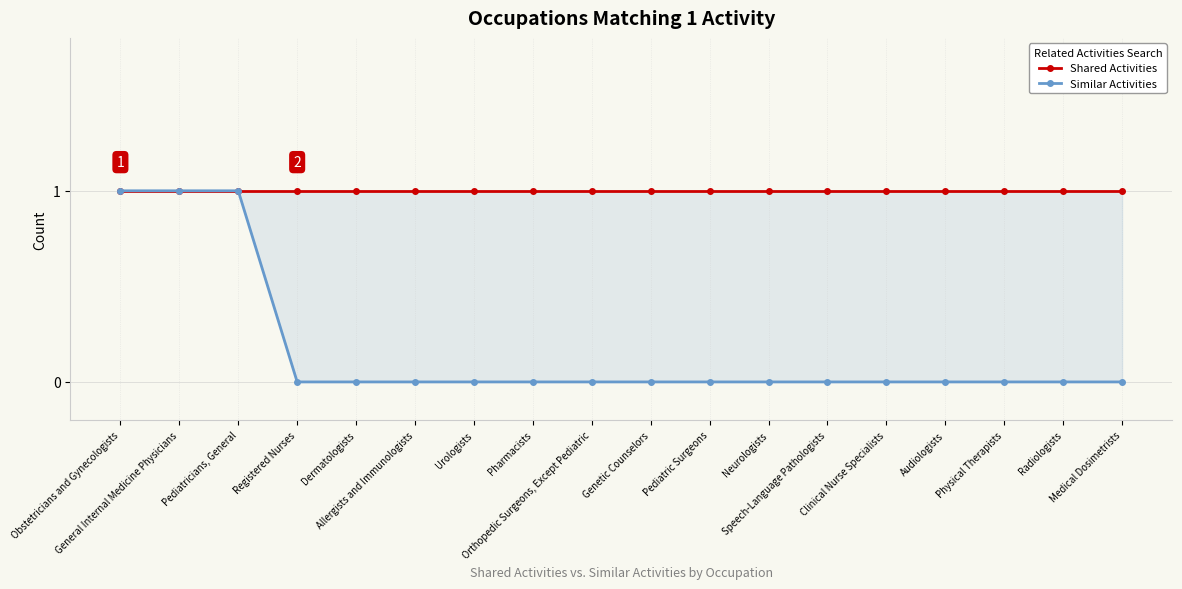

What is the difference between the maximum and minimum values in the Similar Activities series?

1